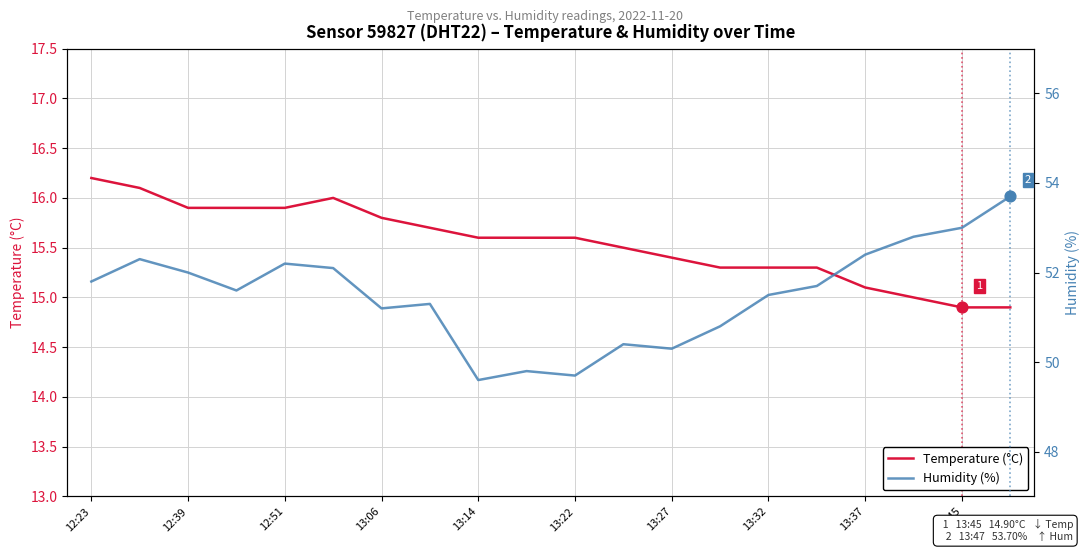

What is the total value across all series at 13?

66.1